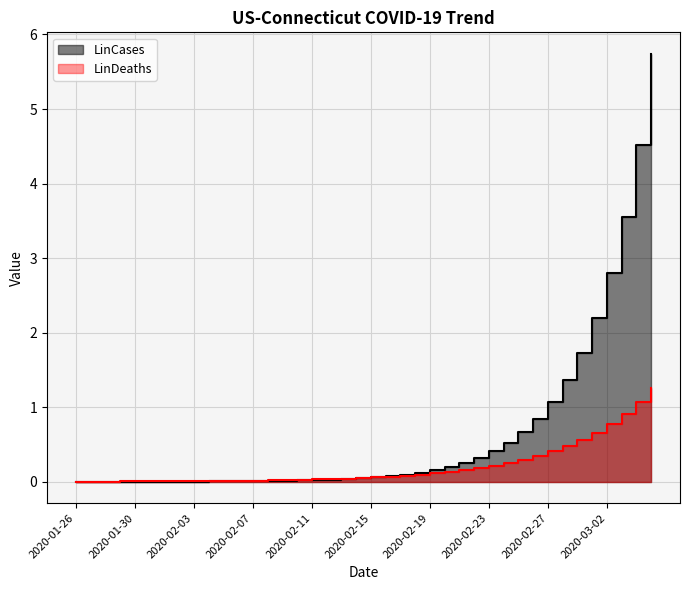

Which series ends up on top after the final intersection of LinCases and LinDeaths?

LinCases